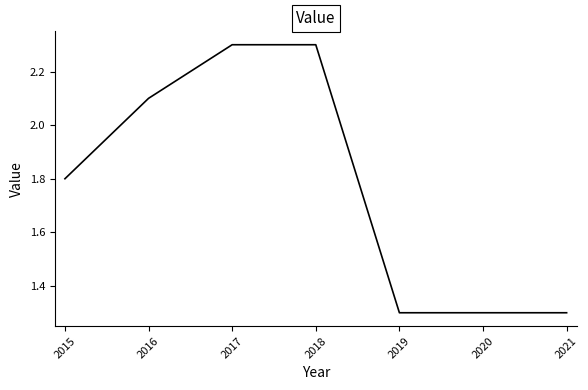

What is the smallest value displayed?

1.3